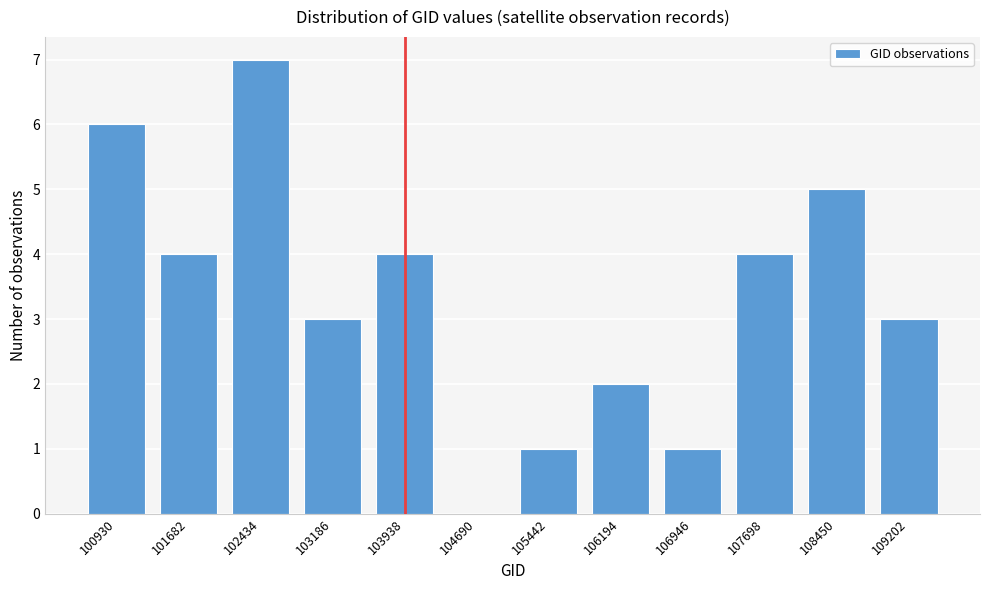

Reading left to right, what are all the values shown in this chart?

100930=6	101682=4	102434=7	103186=3	103938=4	104690=0	105442=1	106194=2	106946=1	107698=4	108450=5	109202=3